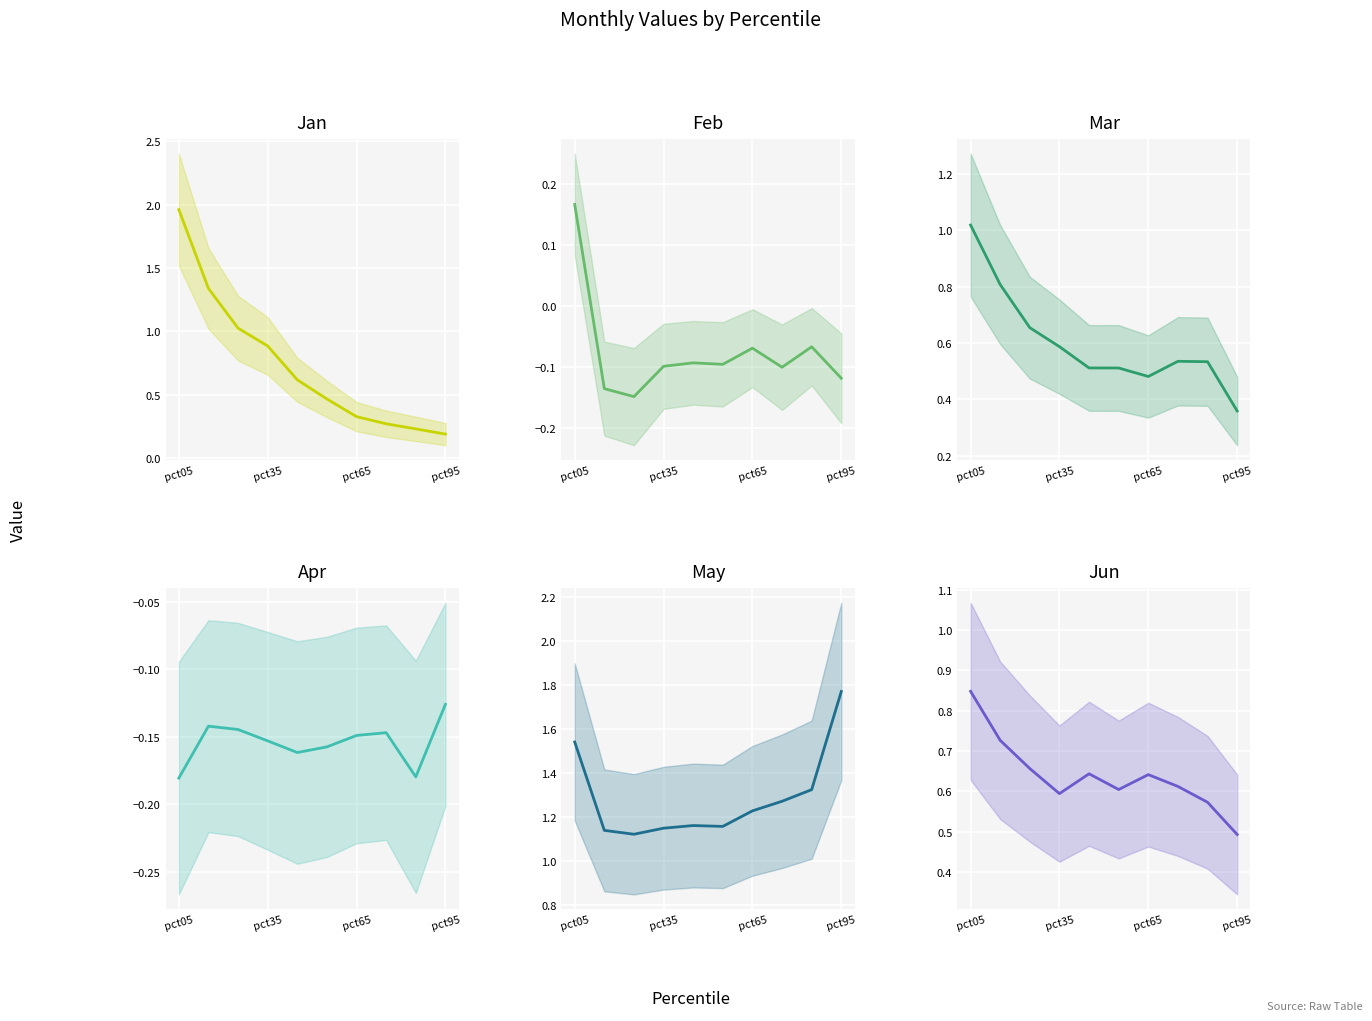

What is the difference between the maximum and second lowest values in the Mar series?

0.5